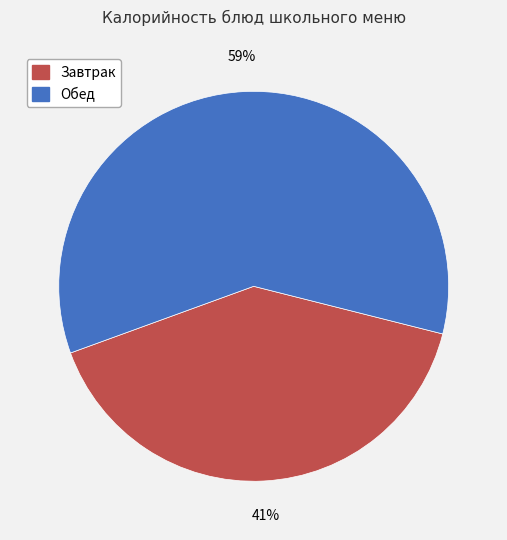

To the nearest percent, what is the average slice percentage?

50%